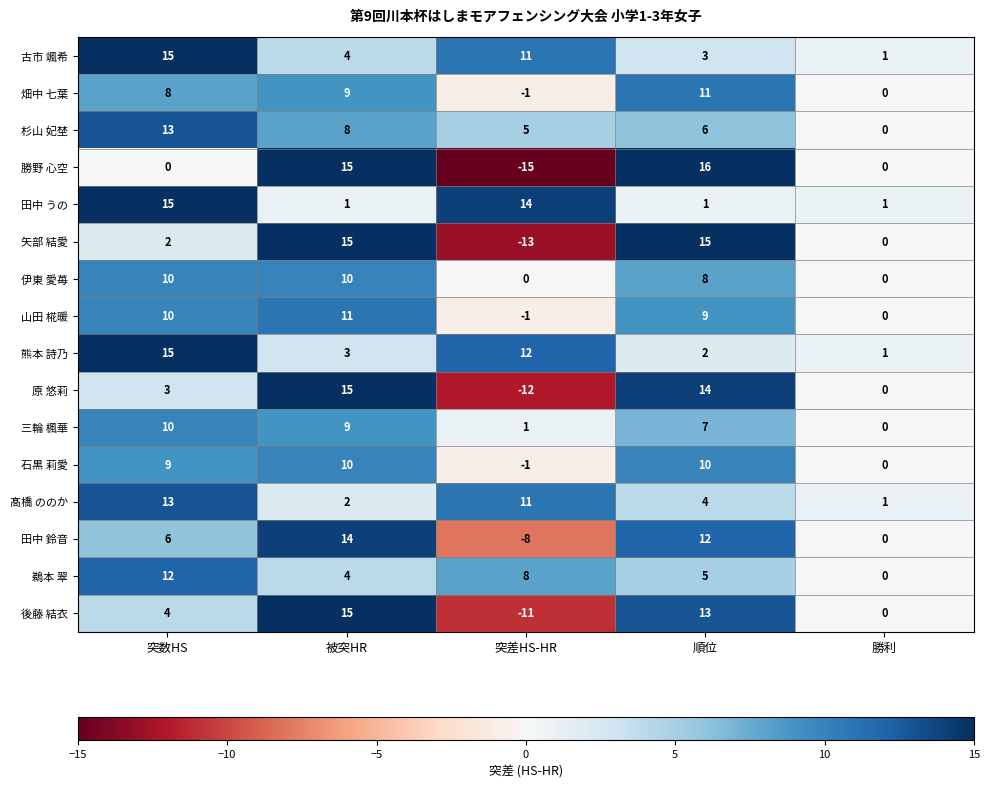

What is the sum of the 熊本 詩乃 values at 突差HS-HR and 被突HR?

15